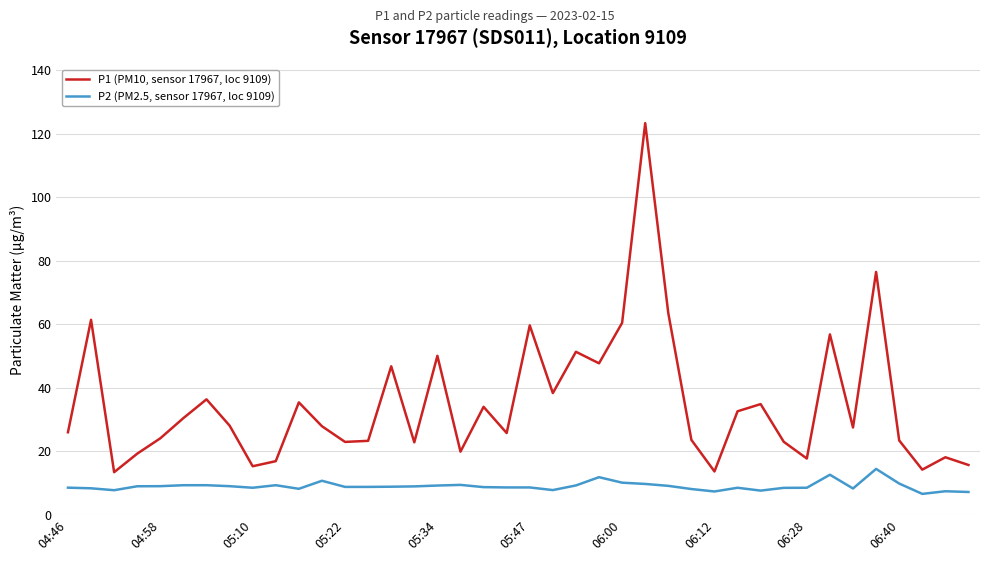

True or false: P2 (PM2.5, sensor 17967, loc 9109) and P1 (PM10, sensor 17967, loc 9109) intersect in this chart.

False